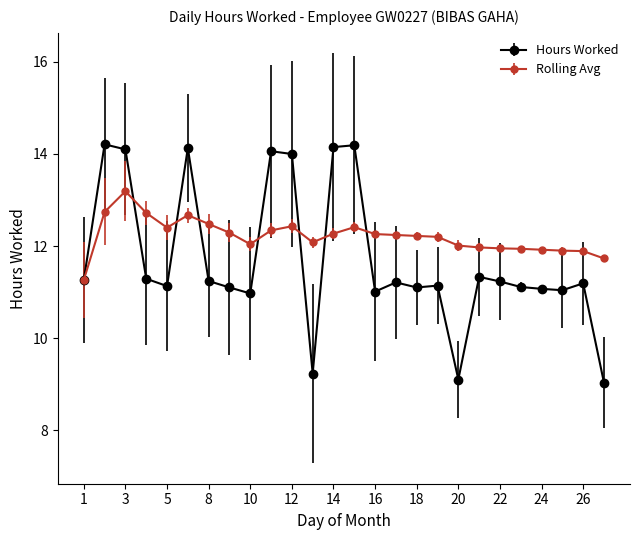

Which series has the largest range (max minus min)?

Hours Worked